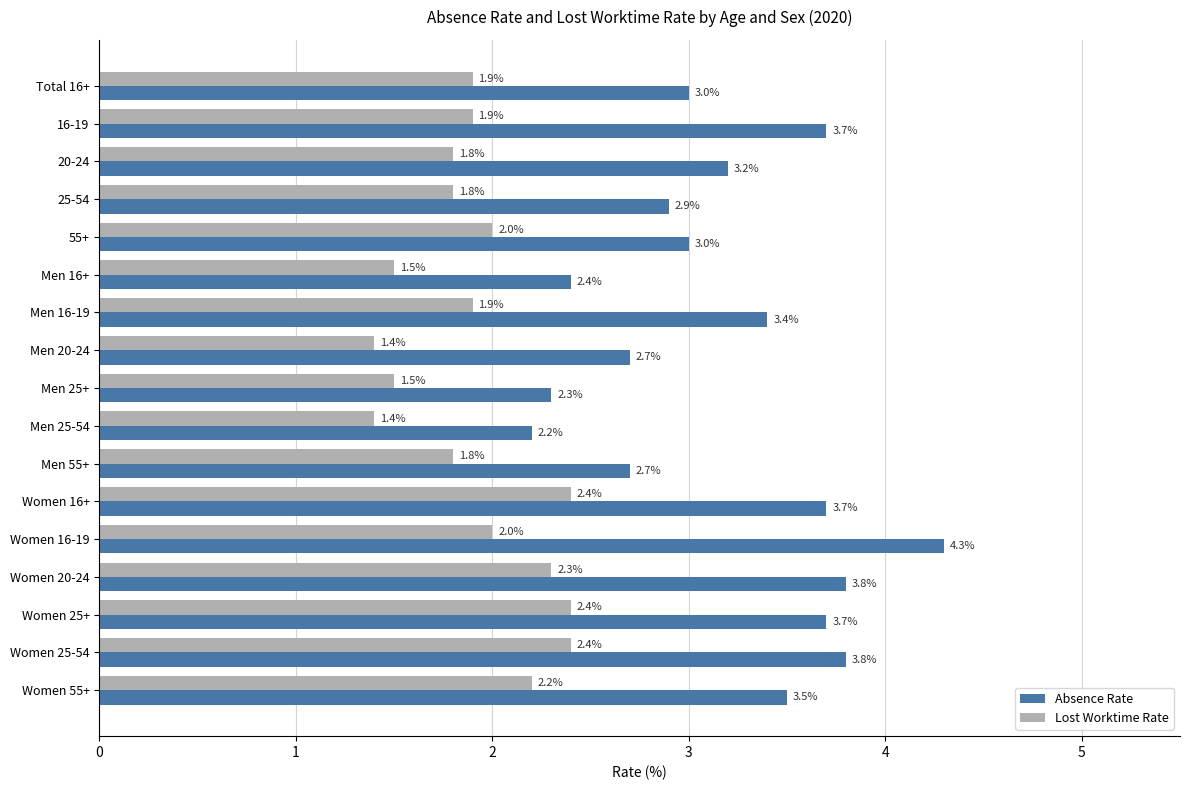

Which series has the largest range (max minus min)?

Absence Rate